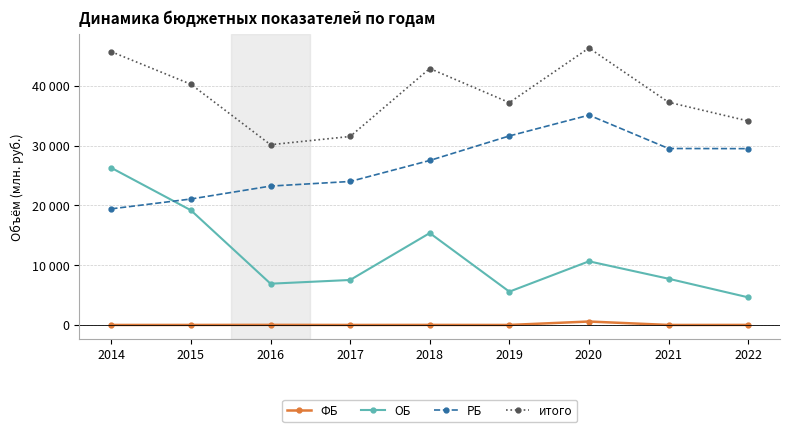

Rank the series by their average value, from highest to lowest.

итого, РБ, ОБ, ФБ